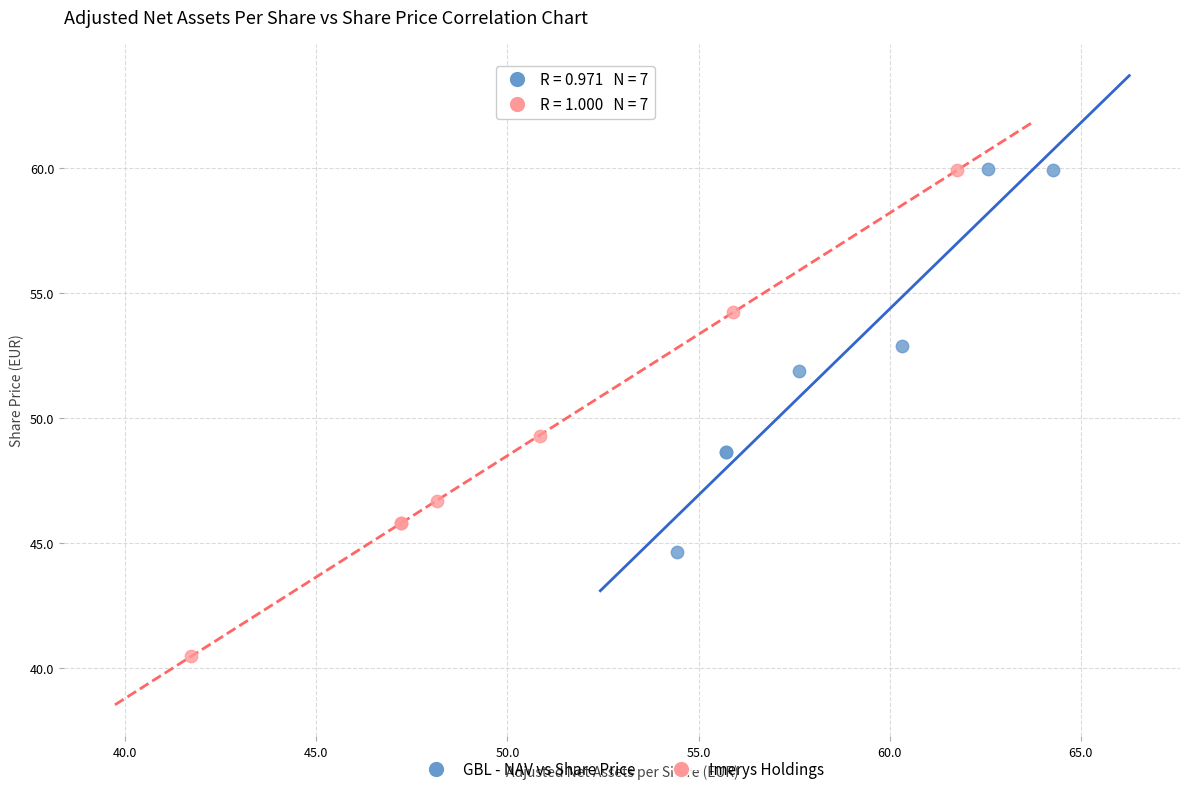

Which series has the widest spread of Y values?

Imerys Holdings